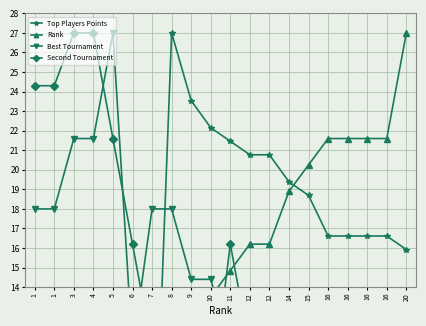

The value of Rank at 1 is 1.4. True or false?

True